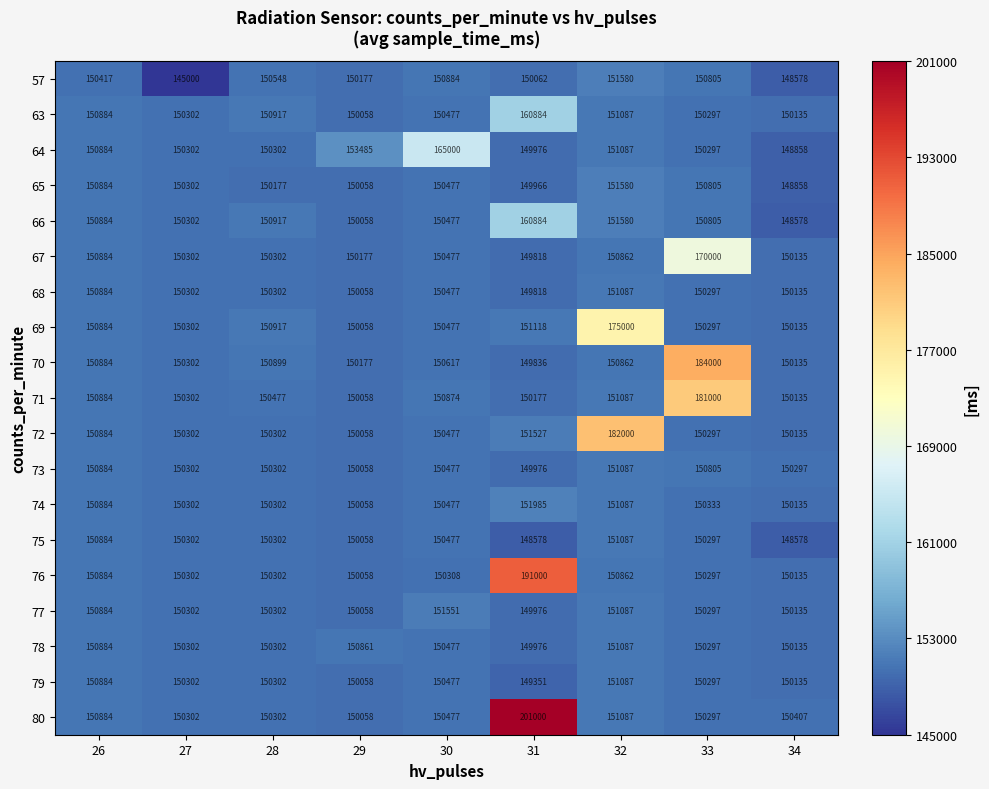

What is the total value across all series at 29?

2855689